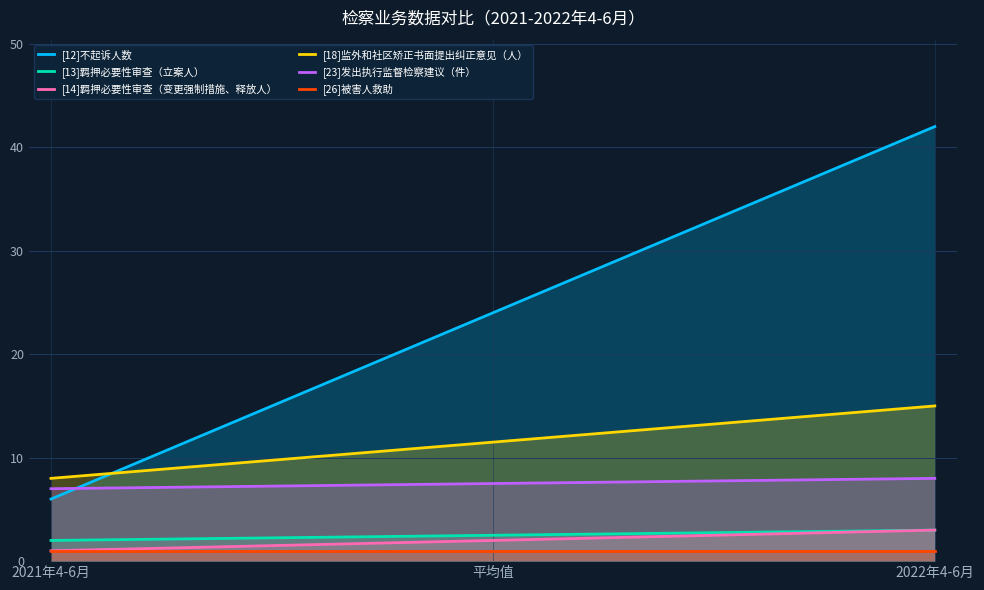

Between 平均值 and 2021年4-6月, which is larger?

平均值